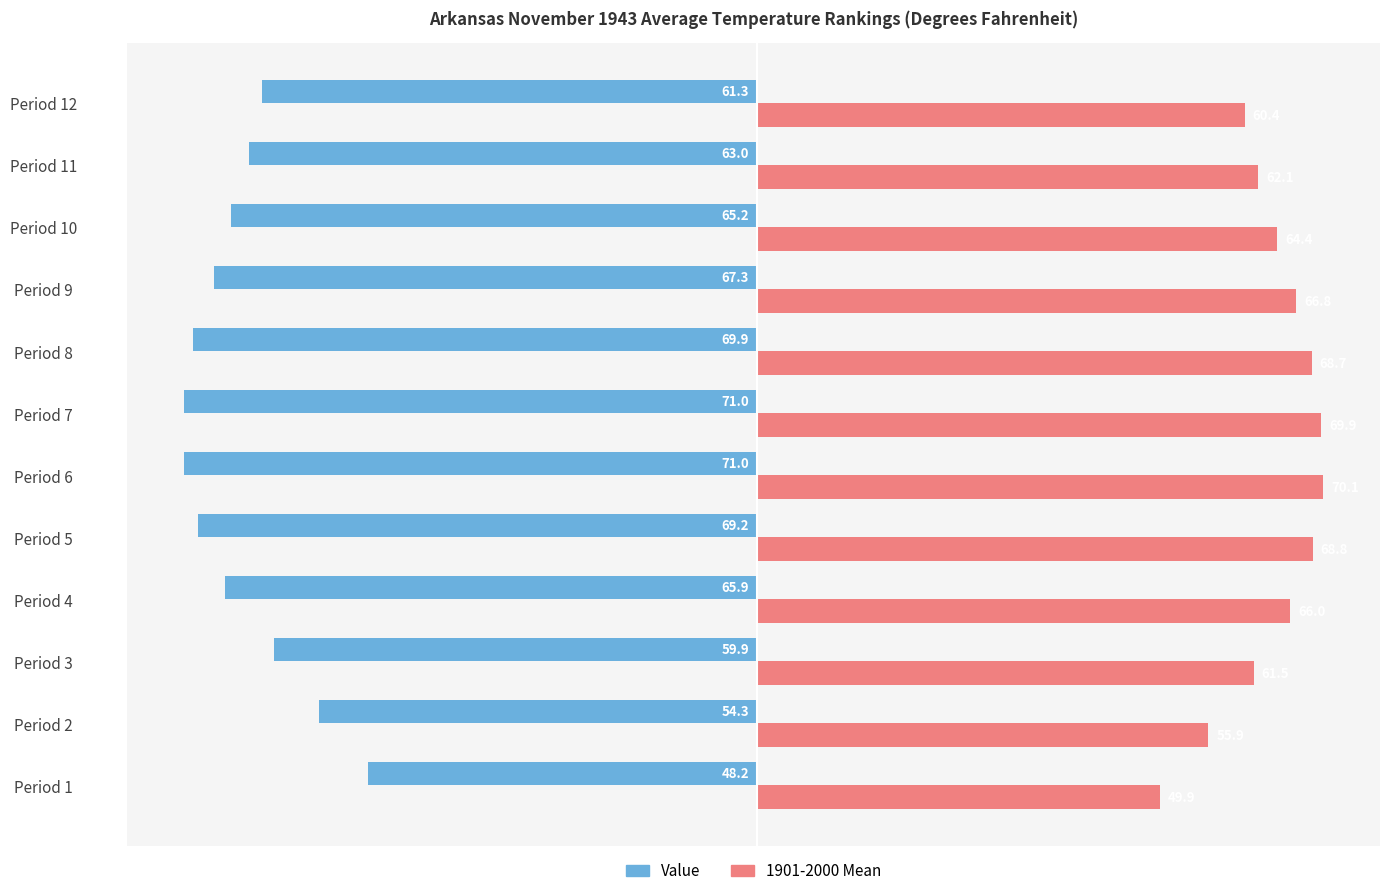

Which category has the highest value across all series?

Period 6